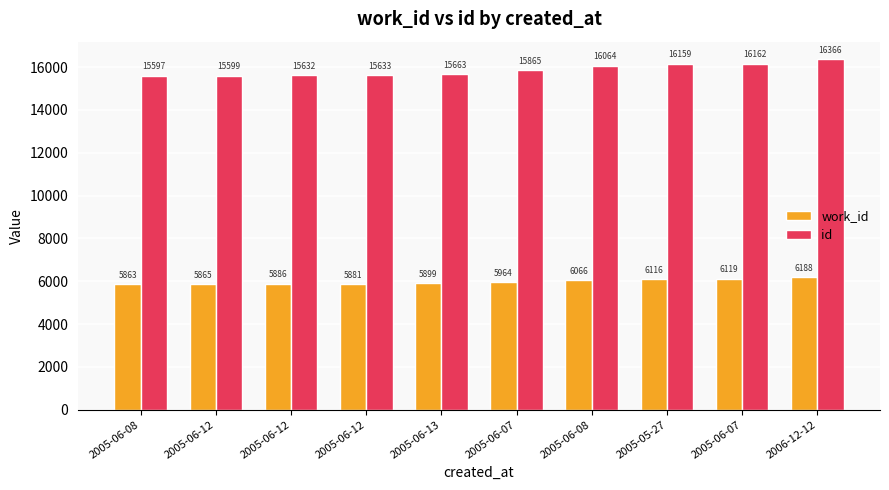

How many values in the id series are below 15865?

5